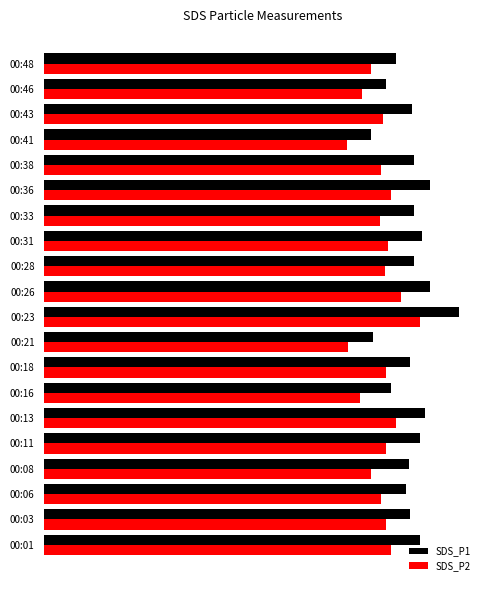

What are all the series names shown in the legend?

SDS_P1, SDS_P2